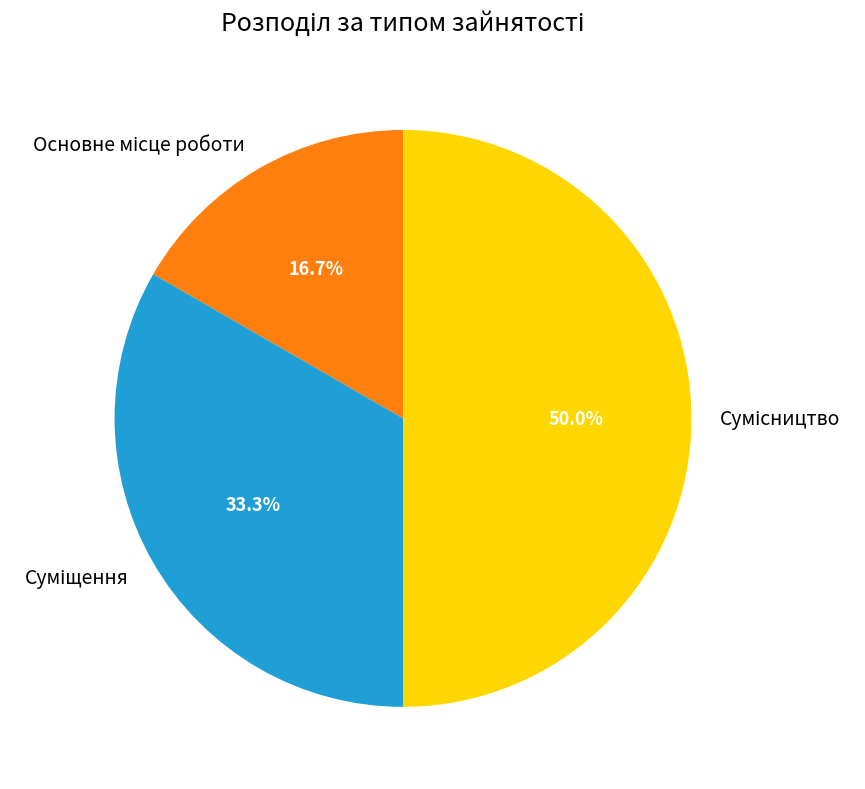

How many segments does this pie chart have?

3